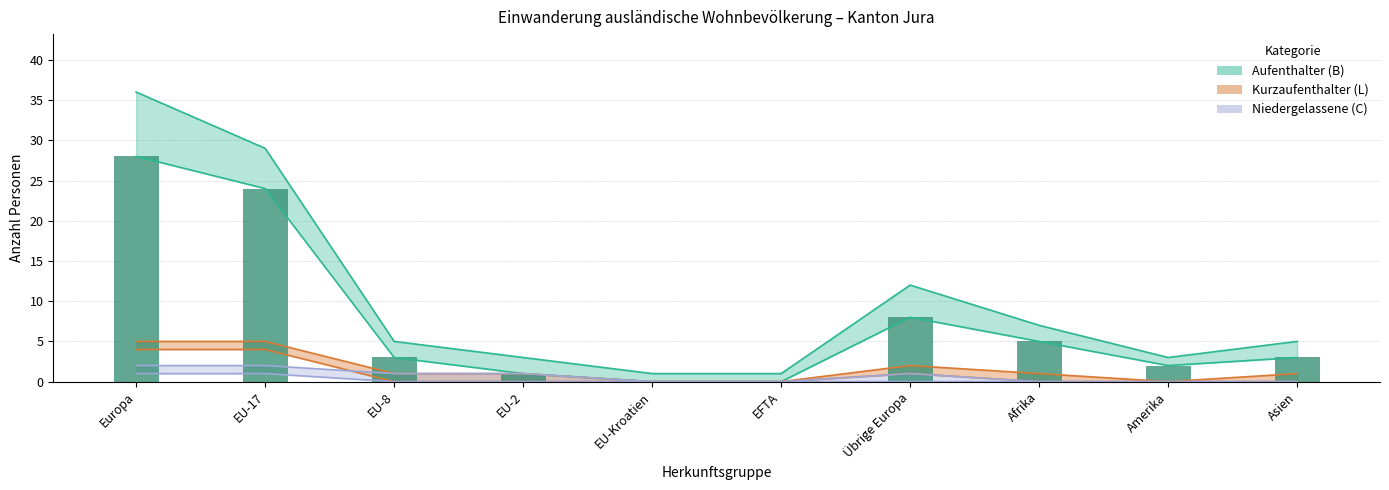

Between EU-17 and Übrige Europa, which is larger?

EU-17